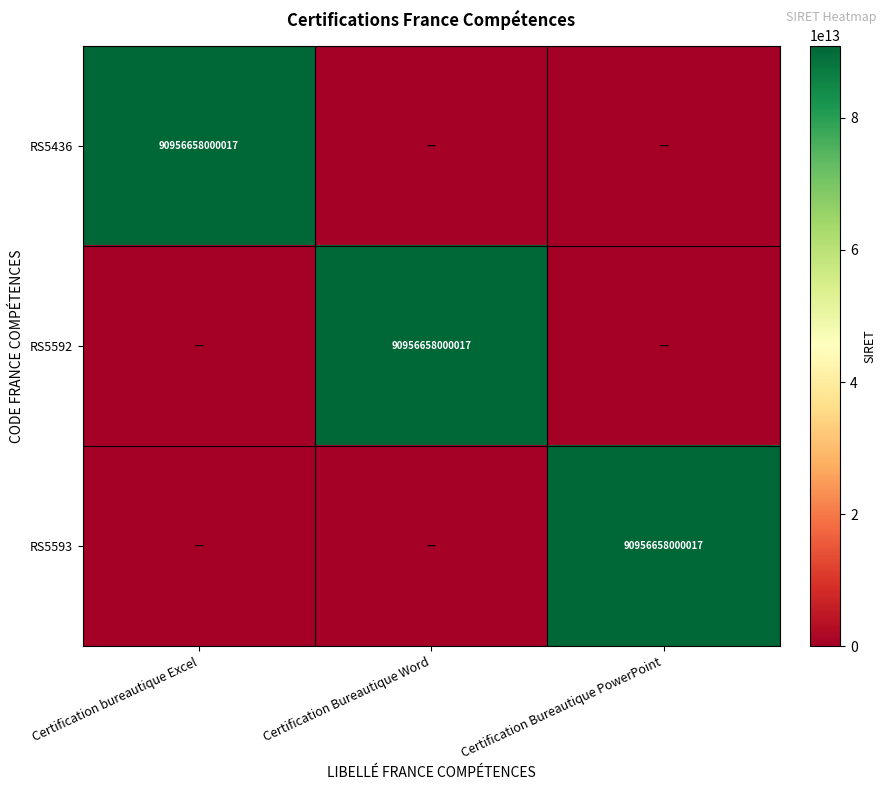

Is it true that RS5592 equals 90956658000017 at Certification Bureautique Word?

True